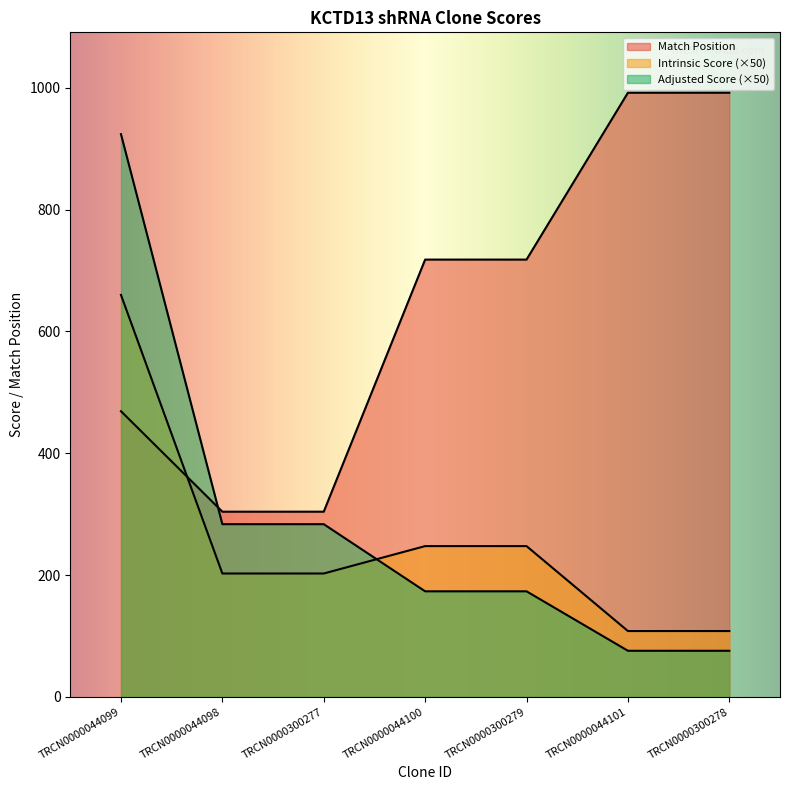

How many lines are shown in the chart?

3